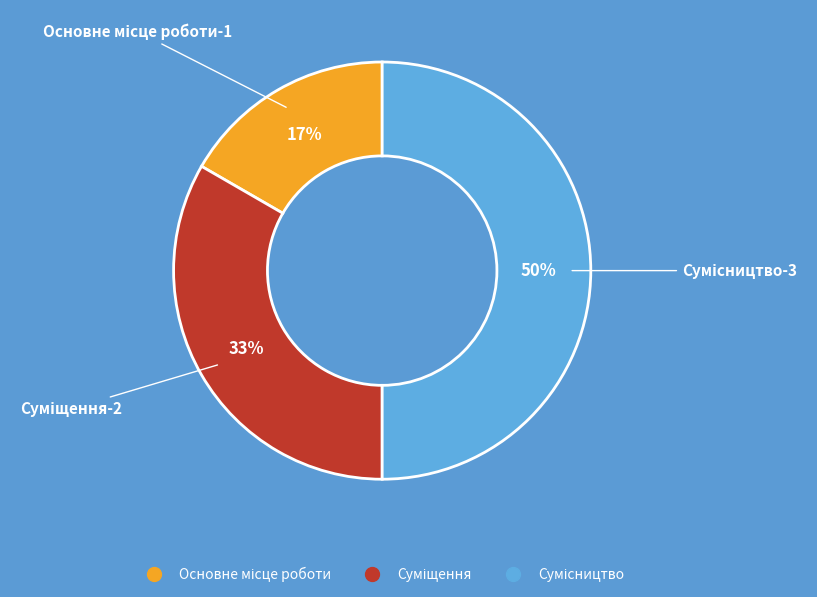

To the nearest percent, what is the average slice percentage?

33%